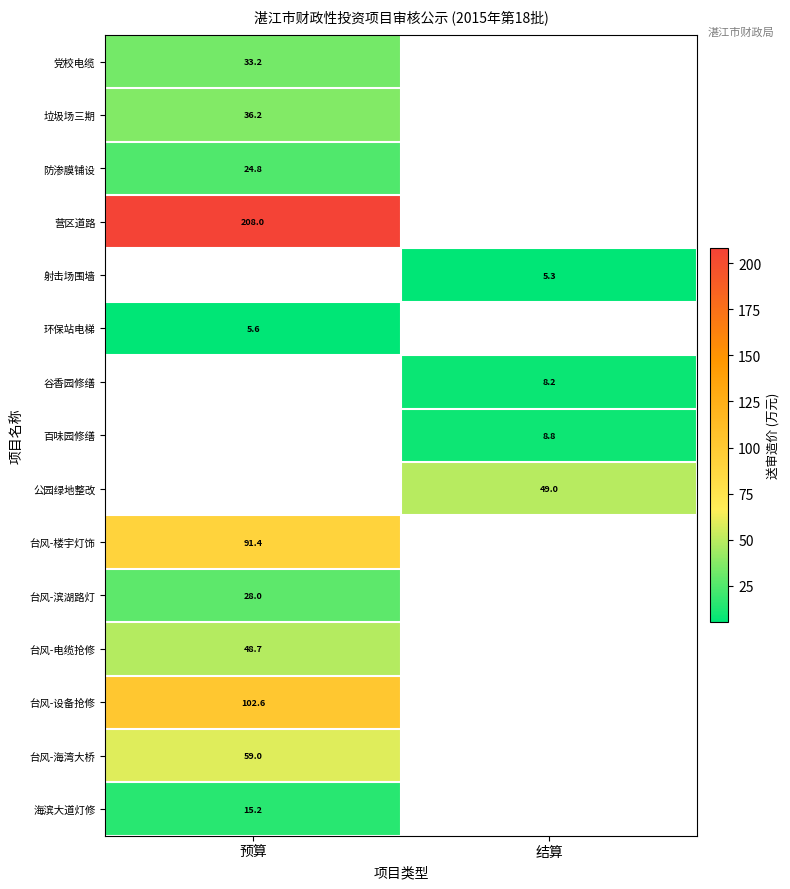

At how many categories does at least one series exceed 139?

1